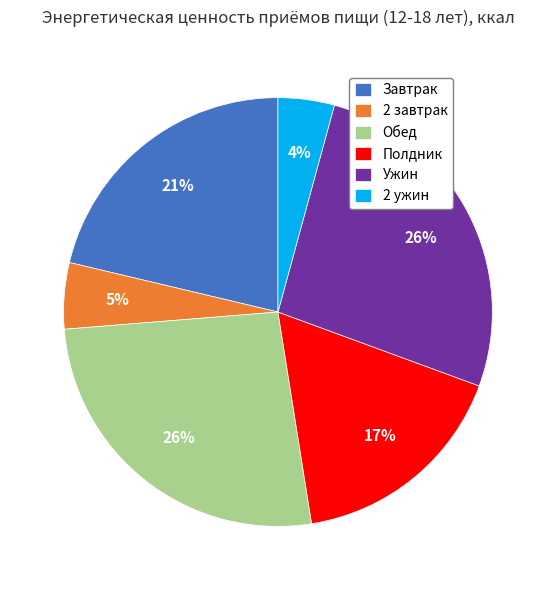

To the nearest percent, what portion does 2 ужин represent?

4%